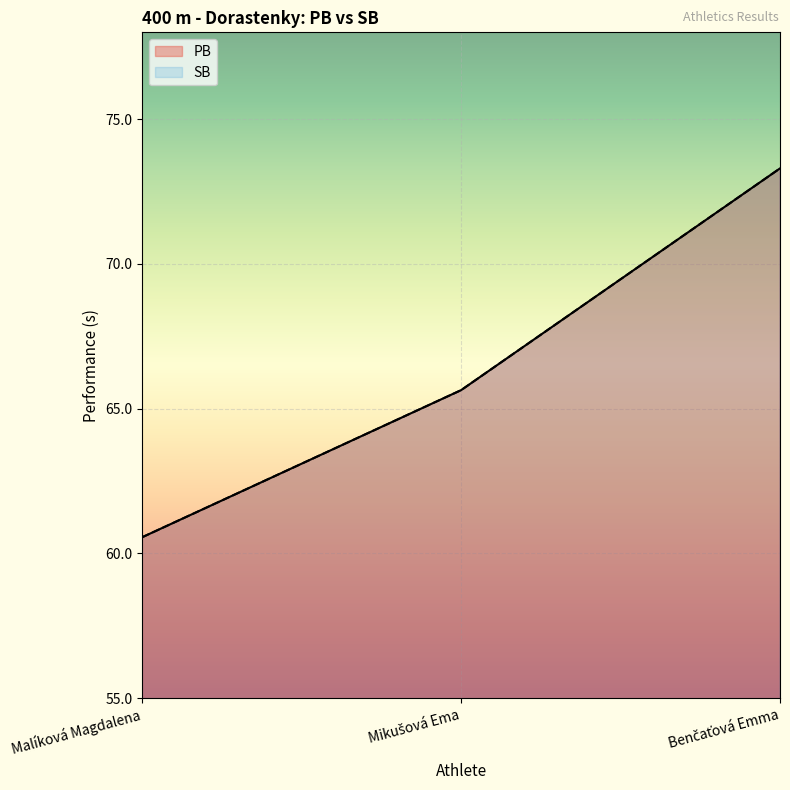

Which category has the highest value in the SB series?

Benčaťová Emma